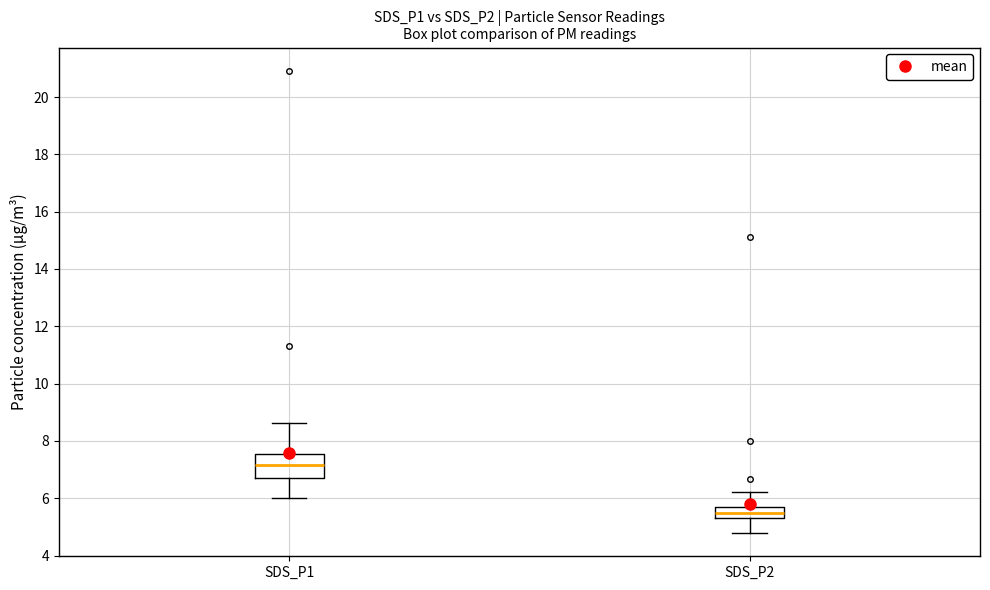

Which box is the tallest, from its lower edge to its upper edge?

SDS_P1